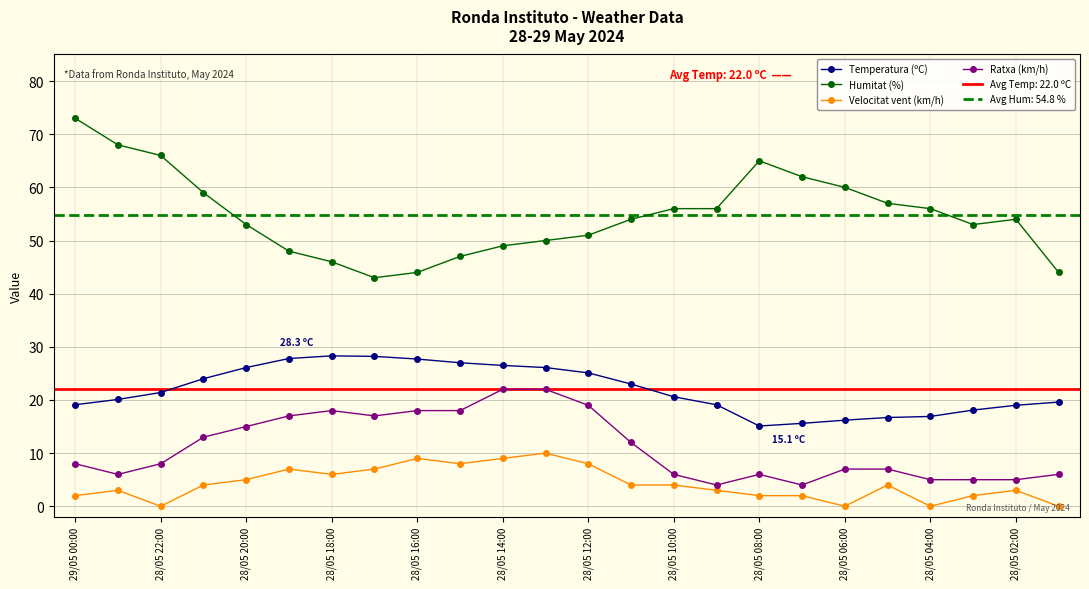

Does the chart have visible grid lines?

Yes